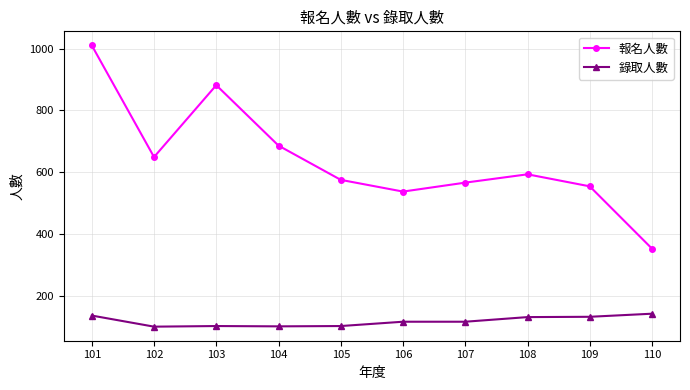

Which category has the highest value across all series?

101